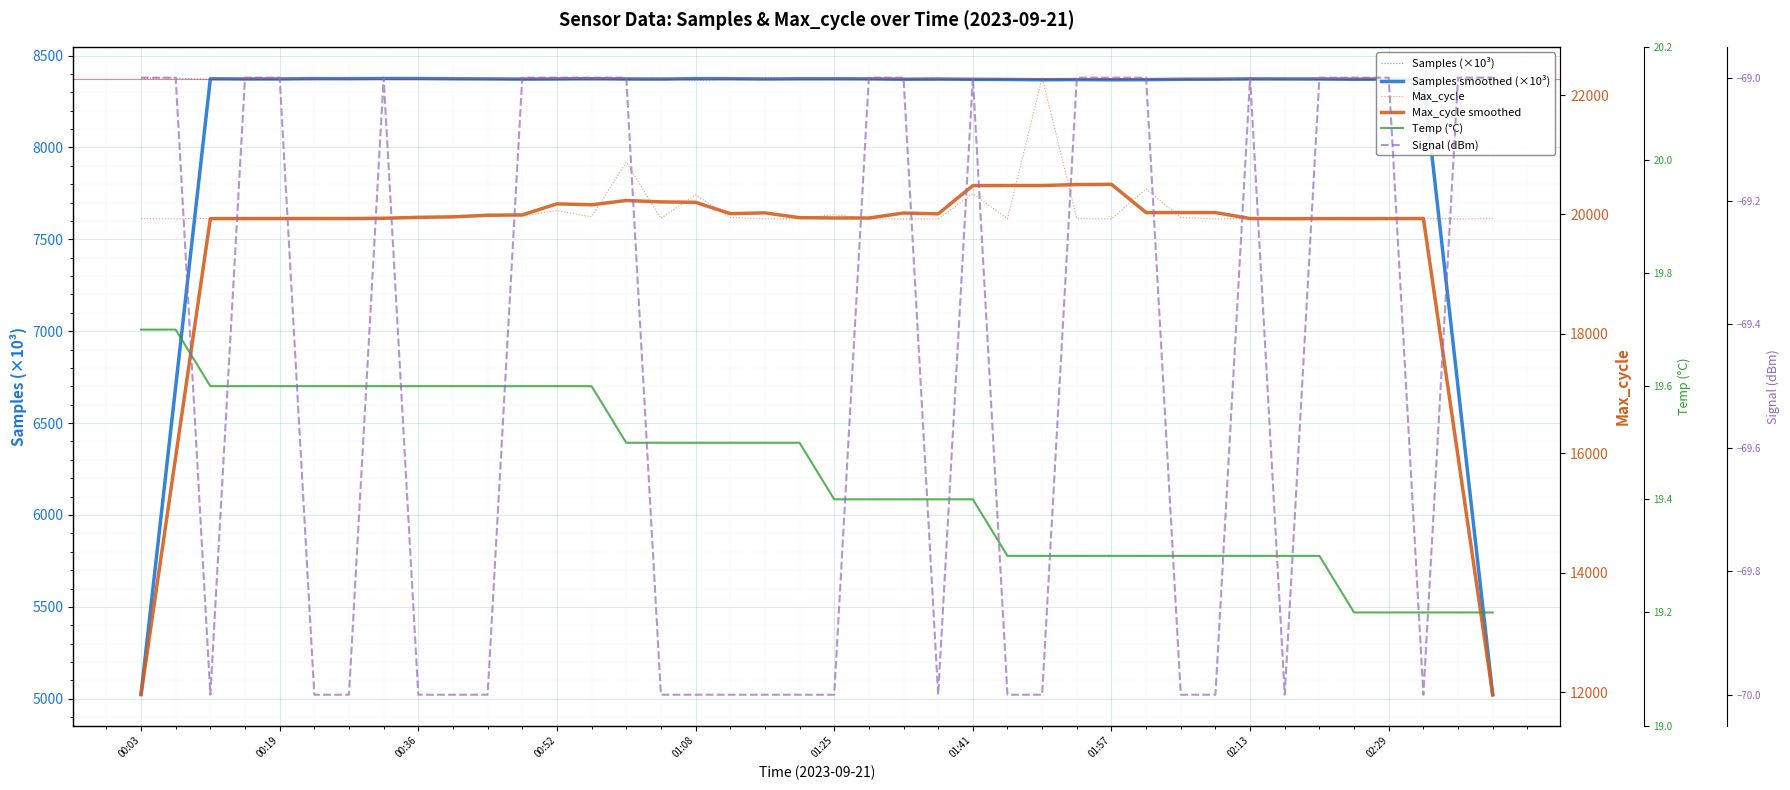

The Max_cycle series shows 29149.6 at 35. True or false?

False